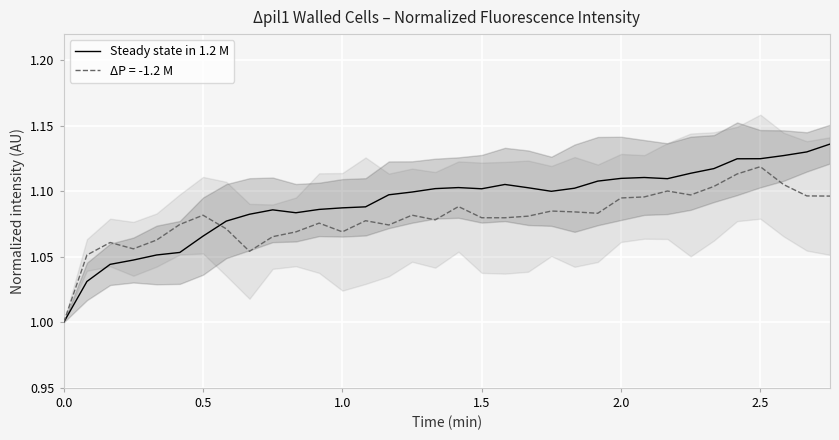

What is the label of the 19th point from the left?

1.5